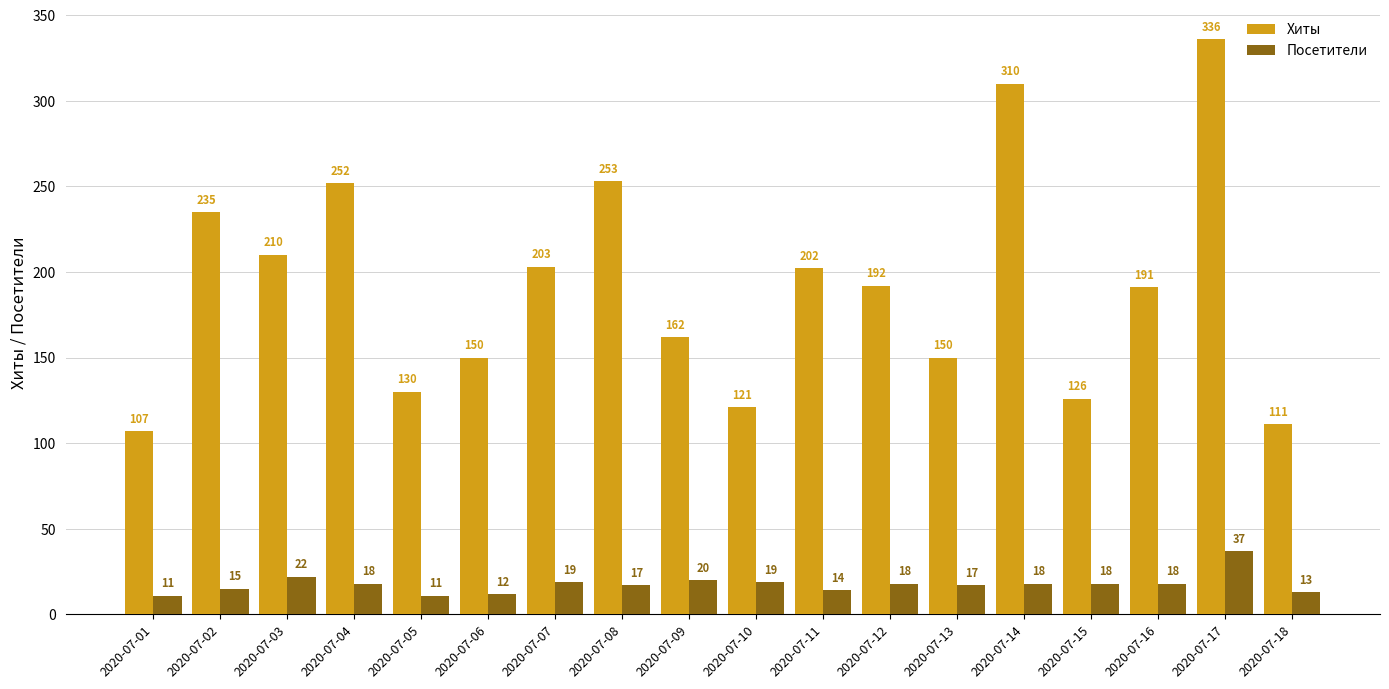

At which category is the sum across all series the highest?

2020-07-17